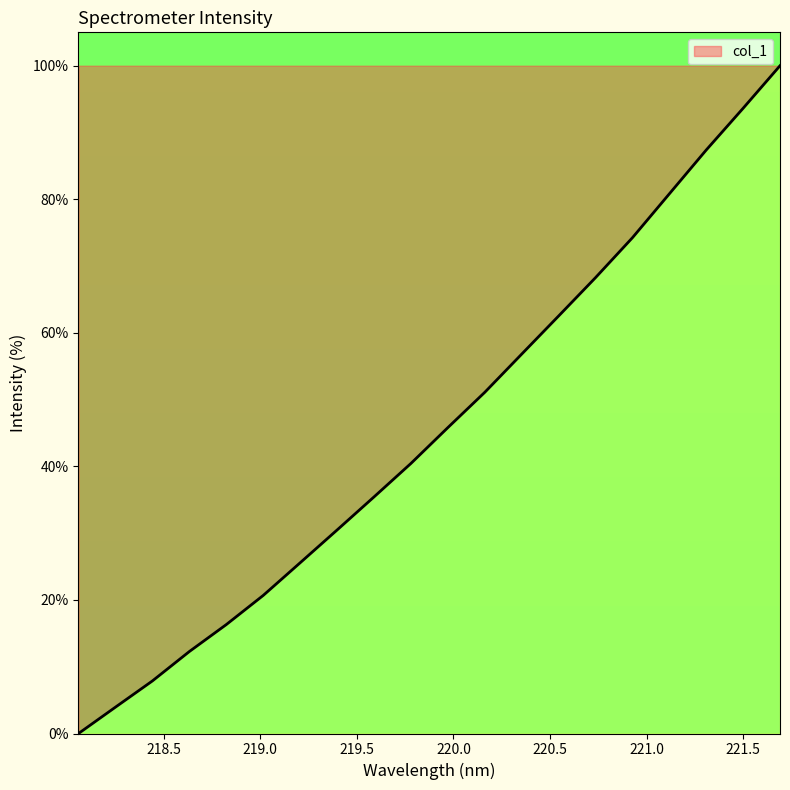

What is the difference between the maximum and minimum values?

100.0